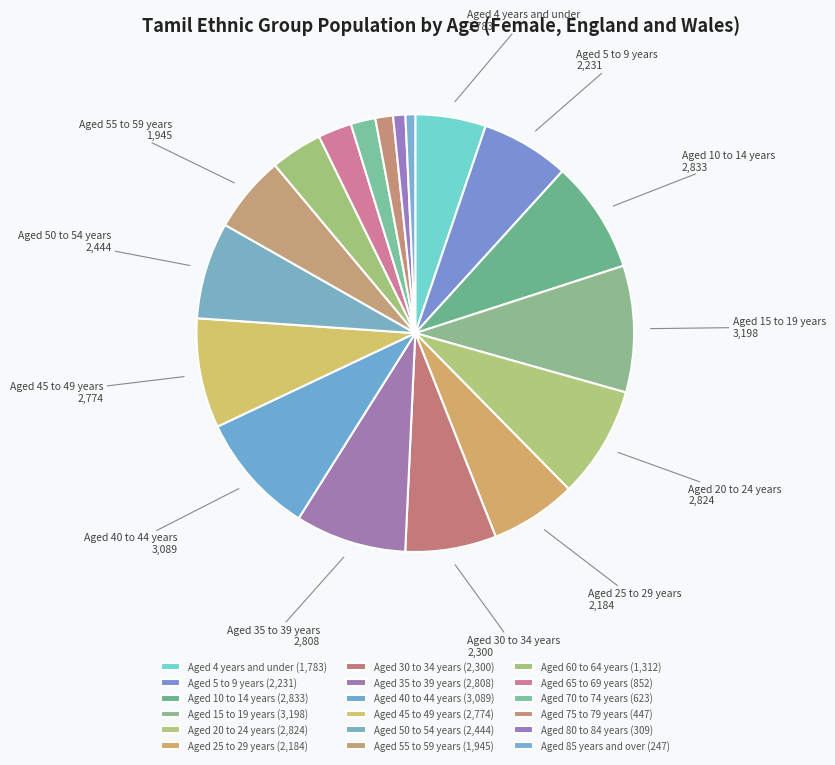

Do Aged 25 to 29 years and Aged 65 to 69 years together represent more than half of the pie?

No